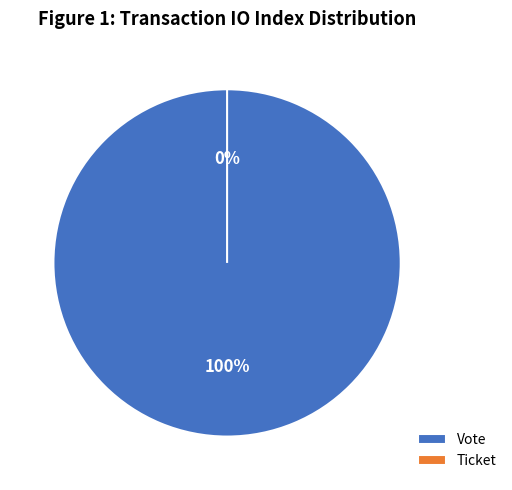

Rank the categories by value from lowest to highest.

Ticket, Vote